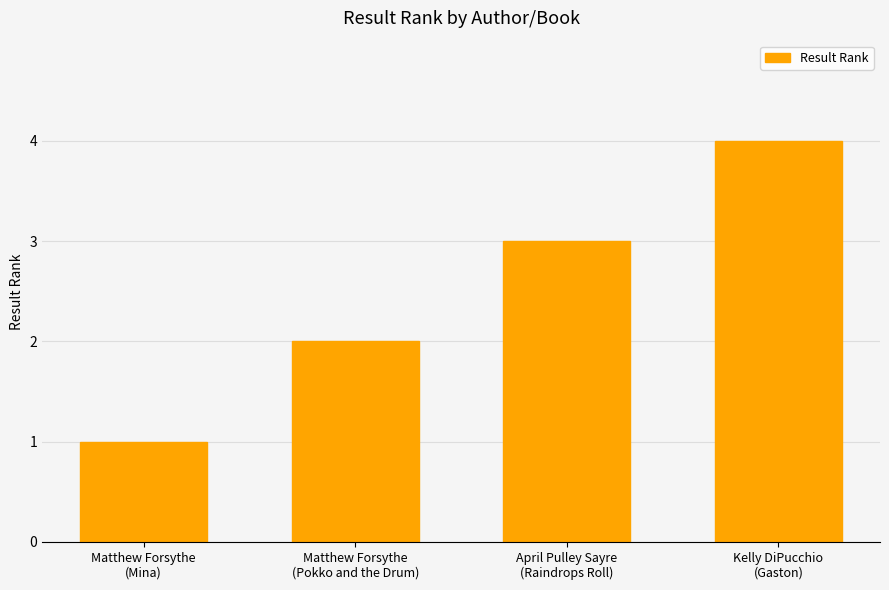

What is the change in value from Matthew Forsythe
(Mina) to Kelly DiPucchio
(Gaston)?

+3